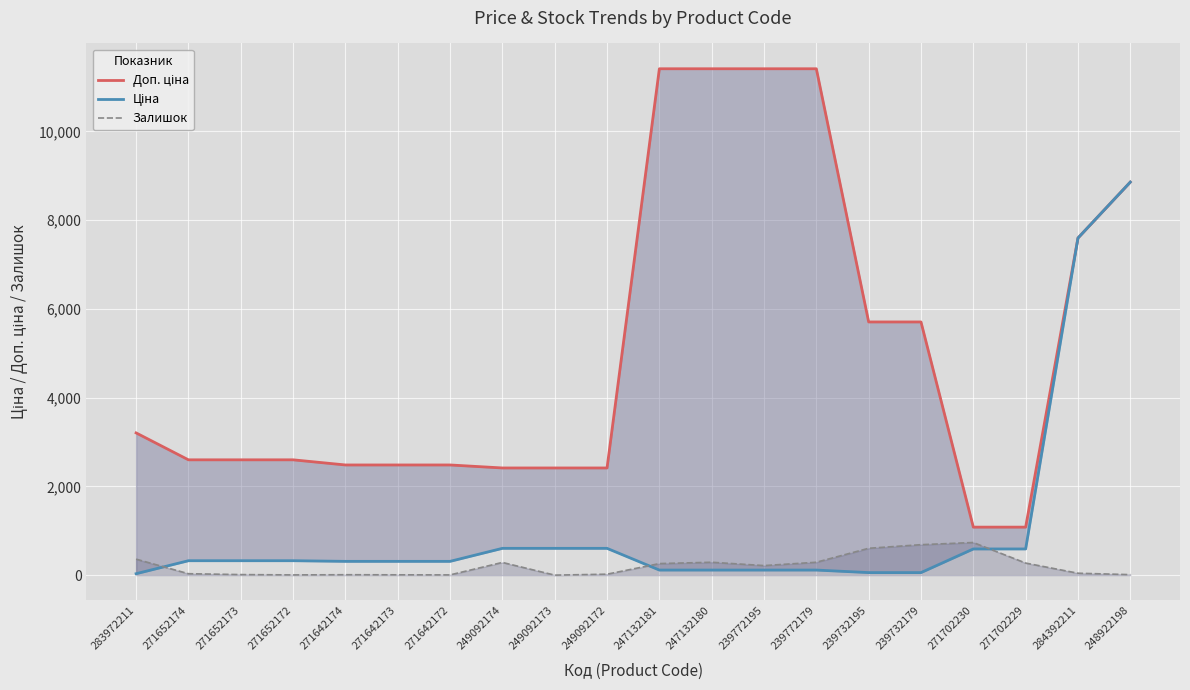

What position from the right is 249092174?

13